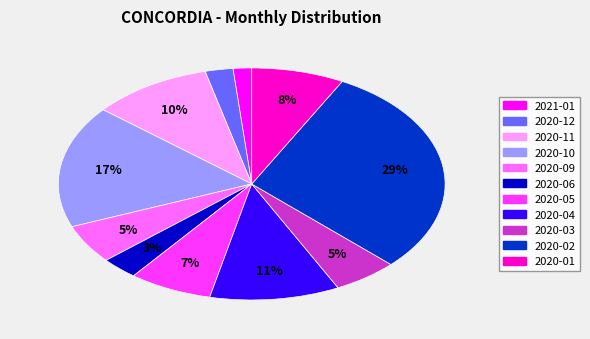

To the nearest percent, what is the average slice percentage?

9%